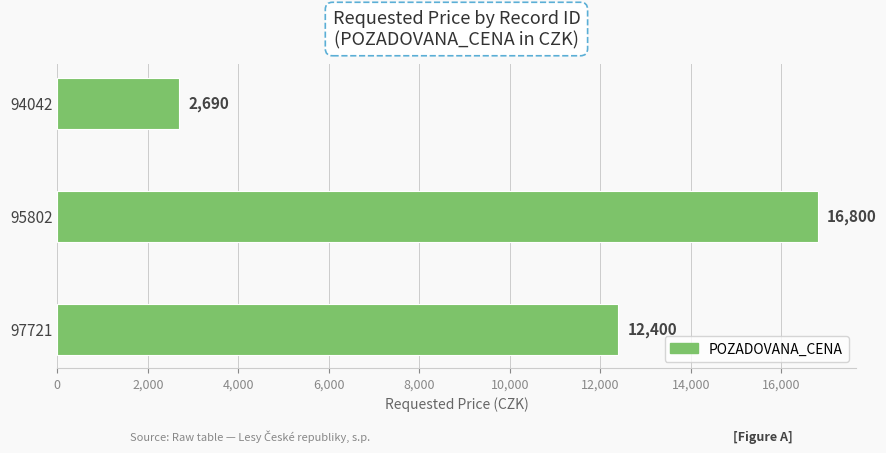

Does the chart contain stacked bars?

No